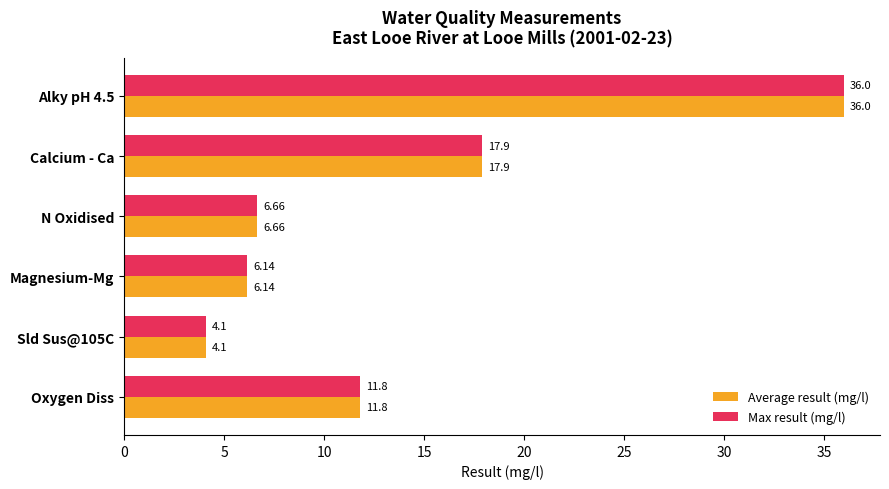

How many series are shown in this chart?

2